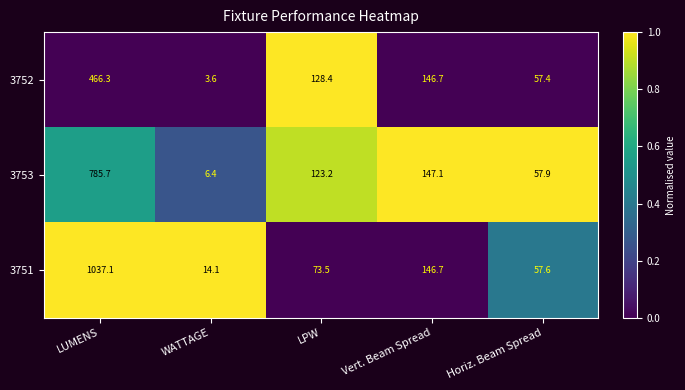

Which category has the lowest value across all series?

WATTAGE